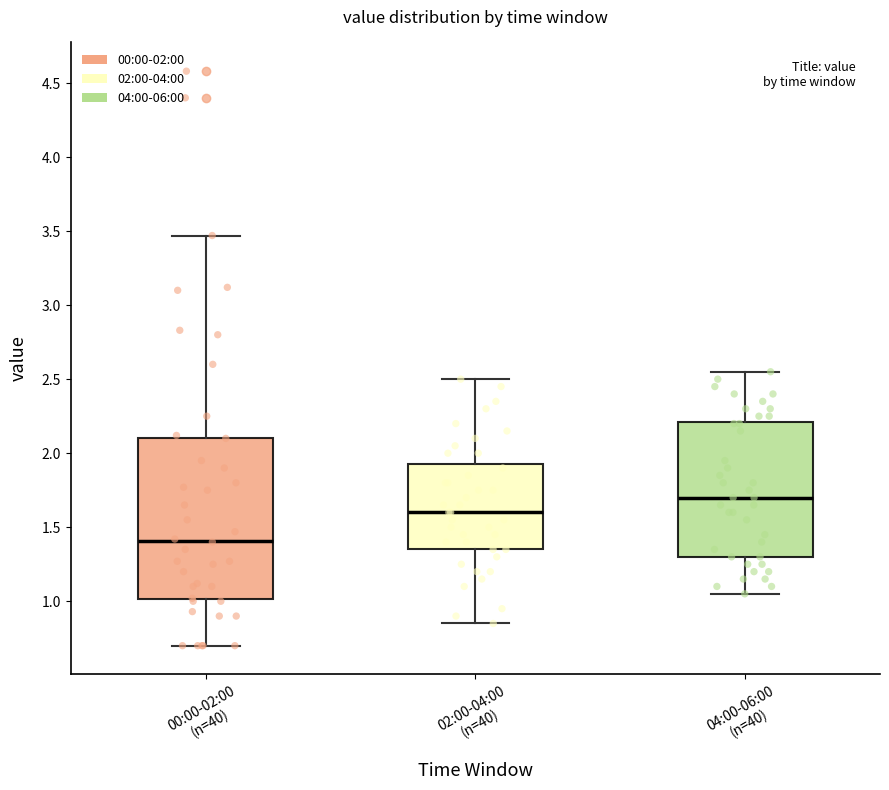

Reading left to right, transcribe this box plot: for each box, give where its median line is, the range the box spans, and where its two whiskers end, as read against the y-axis. The values are not printed on the chart, so give them approximately, as read against the axis.

00:00-02:00 (n=40): median 1.40, box 1.00 to 2.10, whiskers 0.70 to 3.45
02:00-04:00 (n=40): median 1.60, box 1.35 to 1.95, whiskers 0.85 to 2.50
04:00-06:00 (n=40): median 1.70, box 1.30 to 2.20, whiskers 1.05 to 2.55